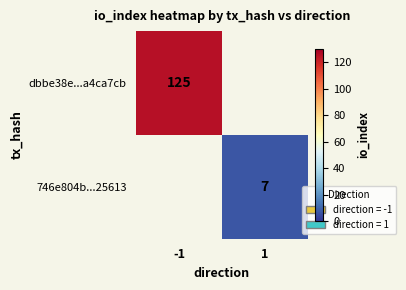

What is the maximum value shown in the chart?

125.0